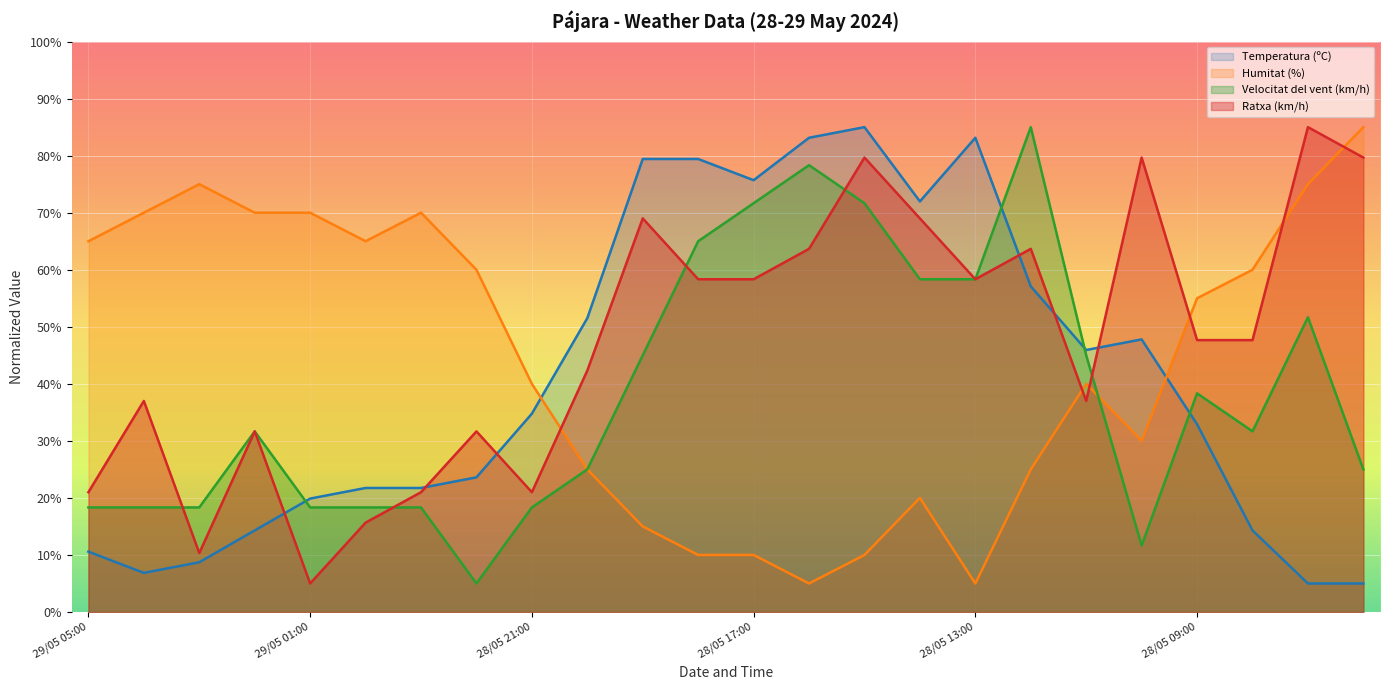

The Humitat (%) series shows 70.0 at 29/05 02:00. True or false?

True